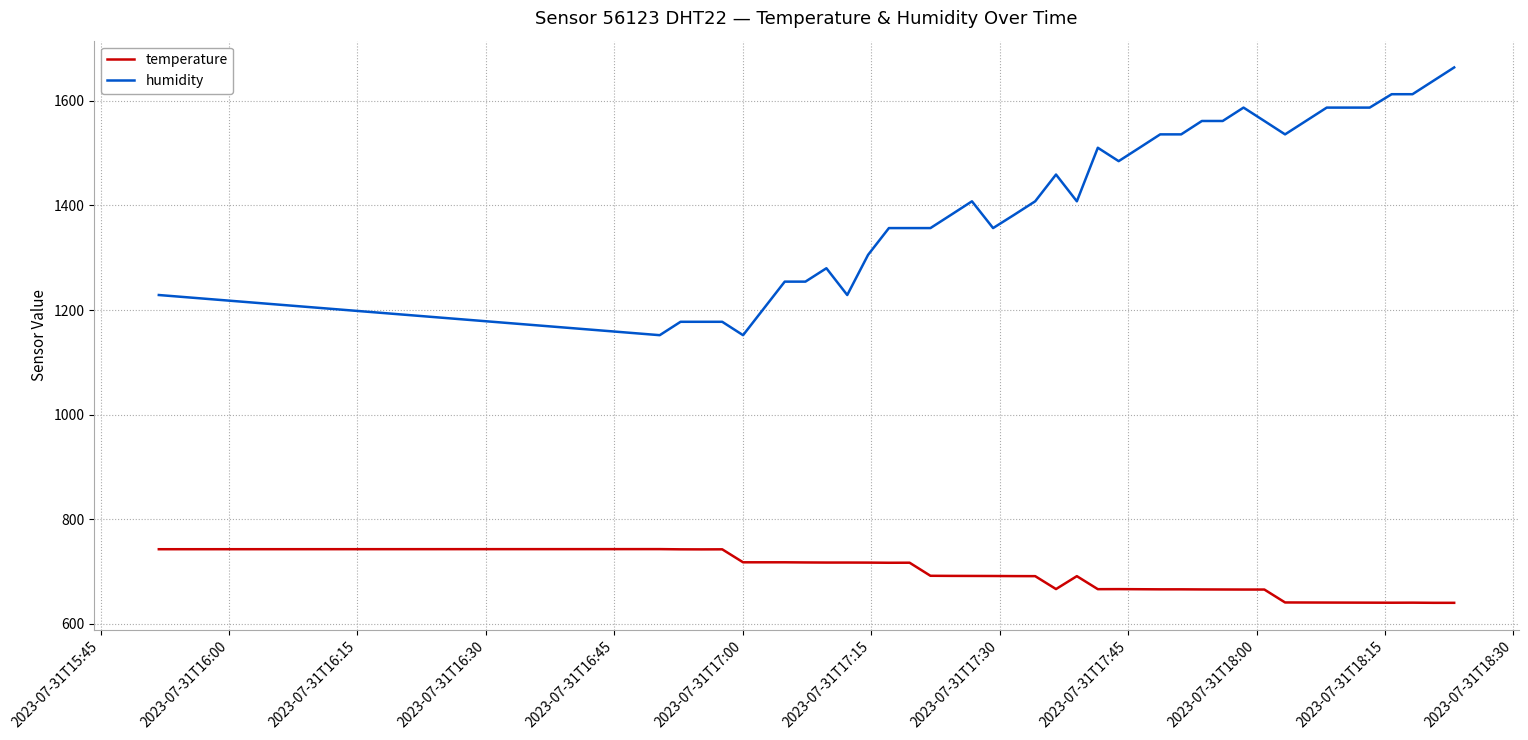

True or false: humidity and temperature intersect in this chart.

False